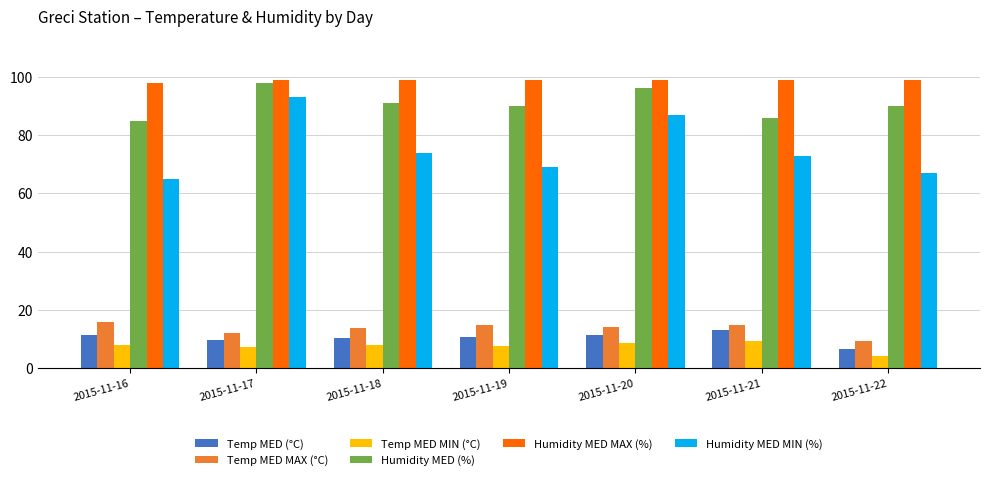

What is the smallest value displayed?

4.1